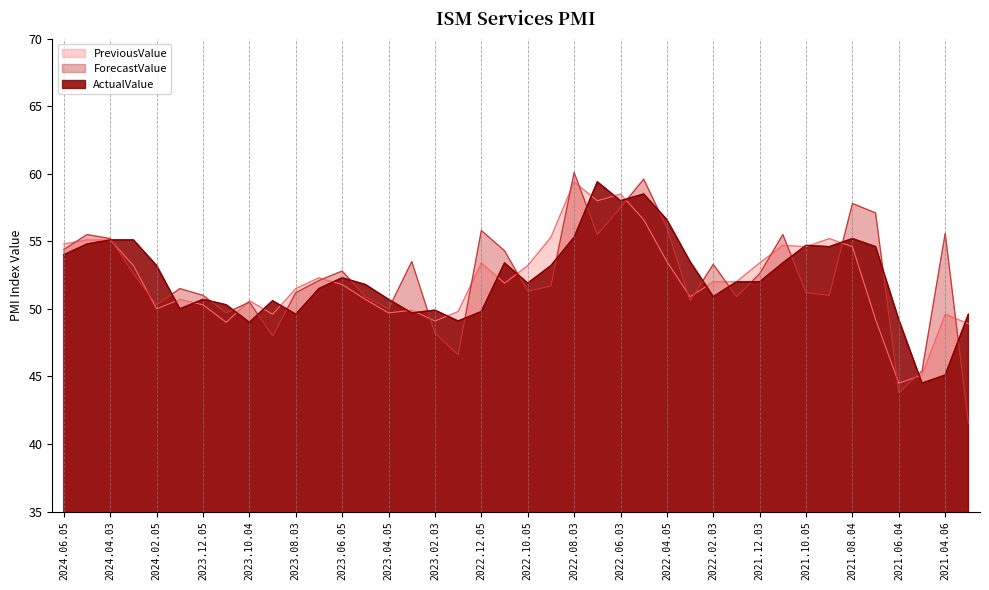

What is the difference between the PreviousValue values at 2024.06.05 and 2021.05.05?

9.7